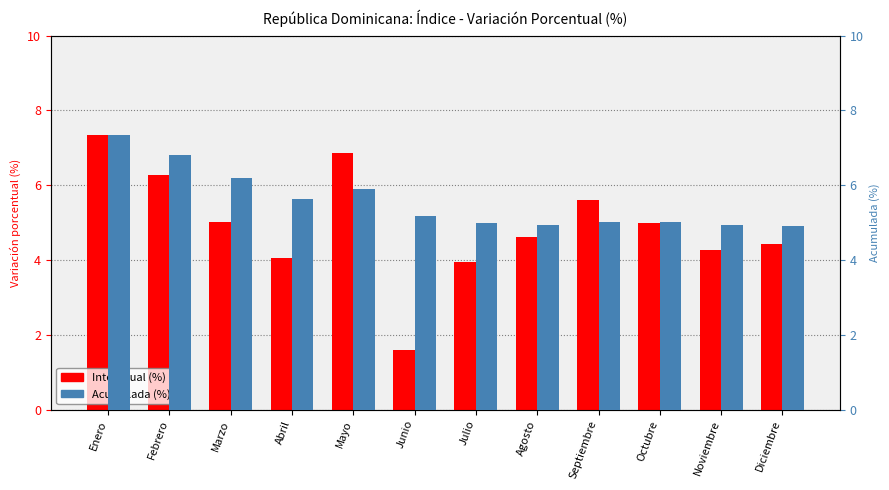

What is the sum of the Acumulada values at Agosto and Mayo?

10.8